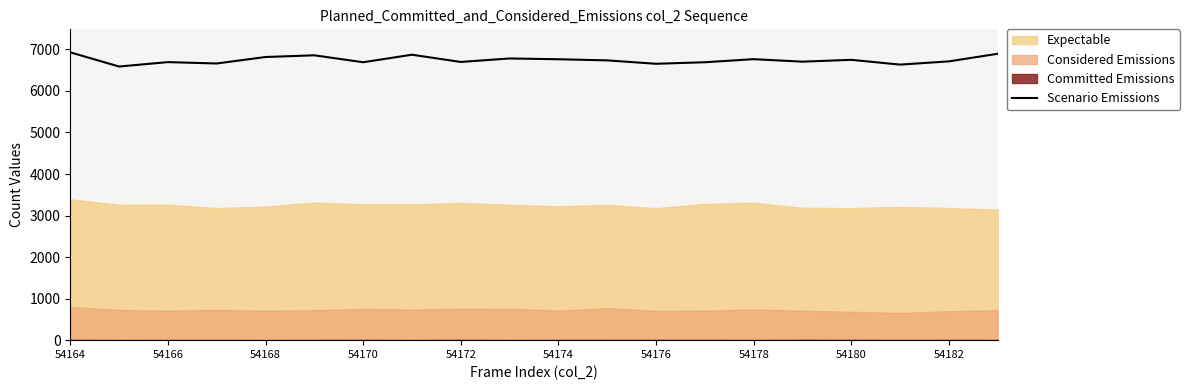

Is it true that Scenario Emissions equals 6654 at 54176?

True